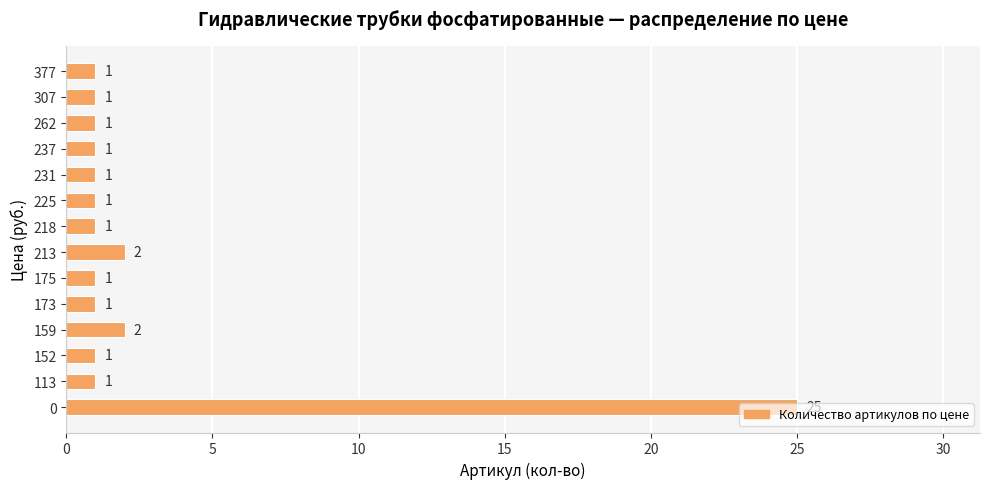

What is the maximum value shown in the chart?

25